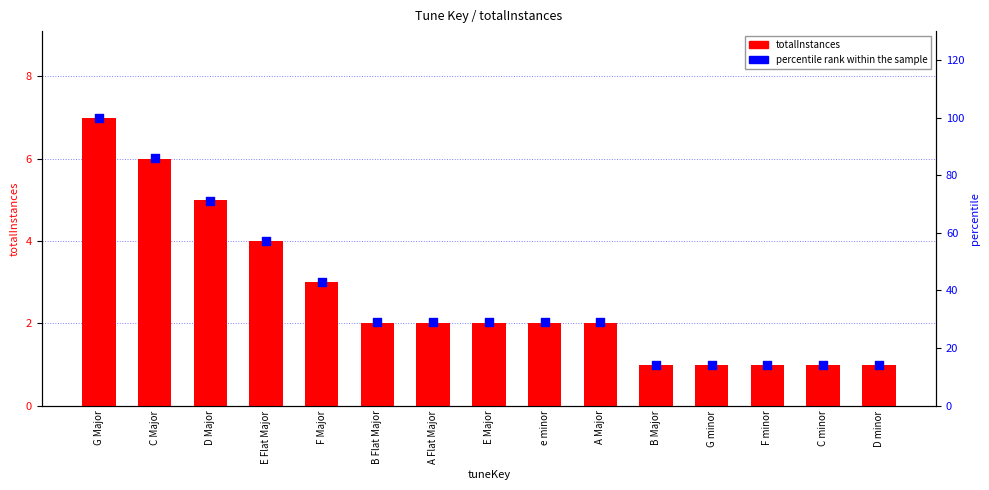

What are all the series names shown in the legend?

totalInstances, percentile rank within the sample